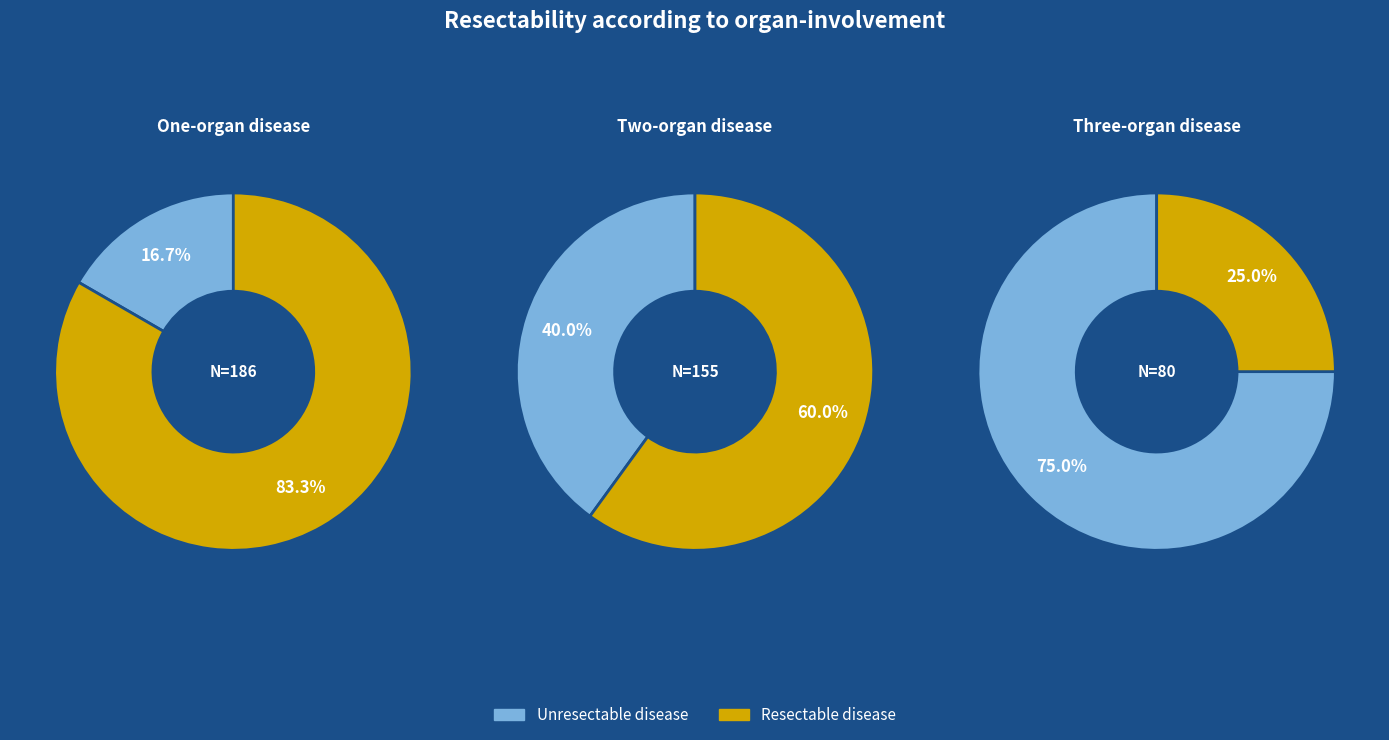

Combined, do 5 and 8 account for over 50%?

No